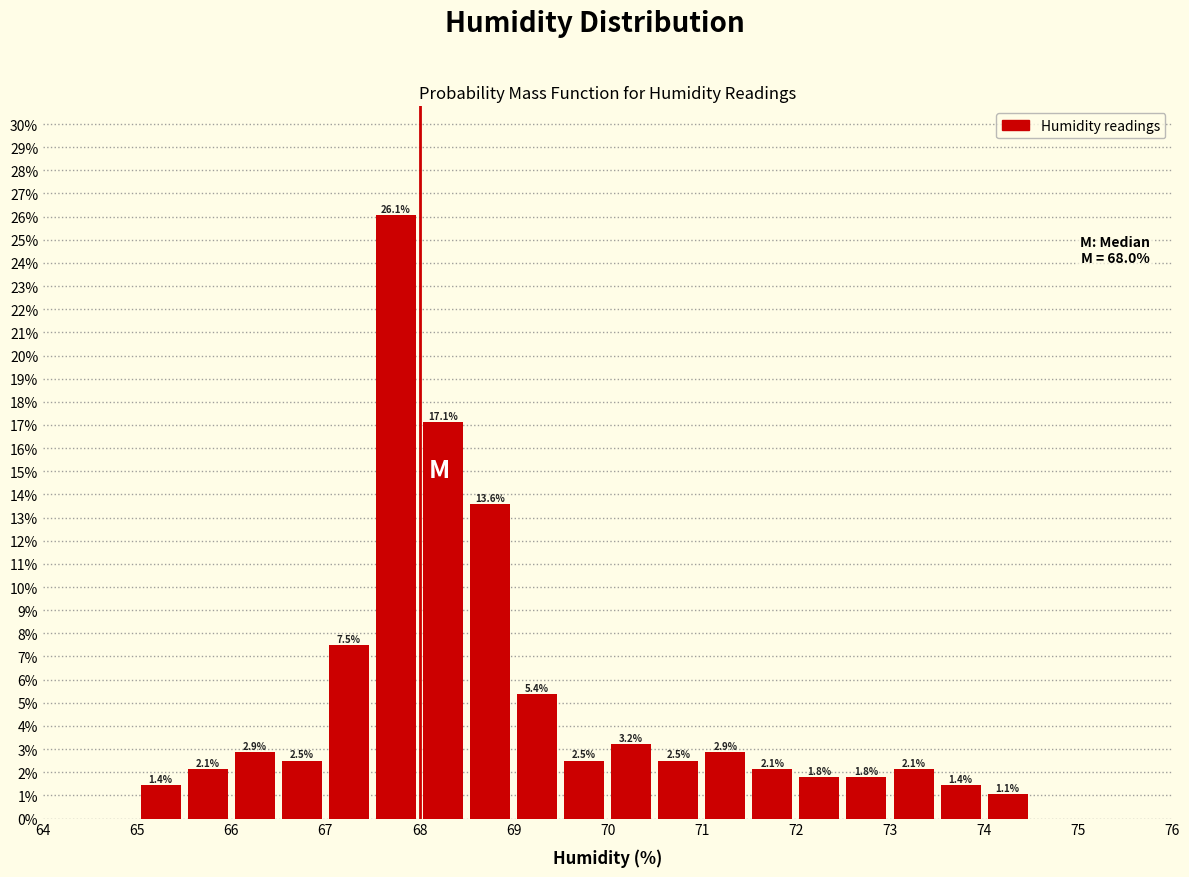

How tall is the bar that spans 67.0 to 67.5 on the x-axis?

7.5